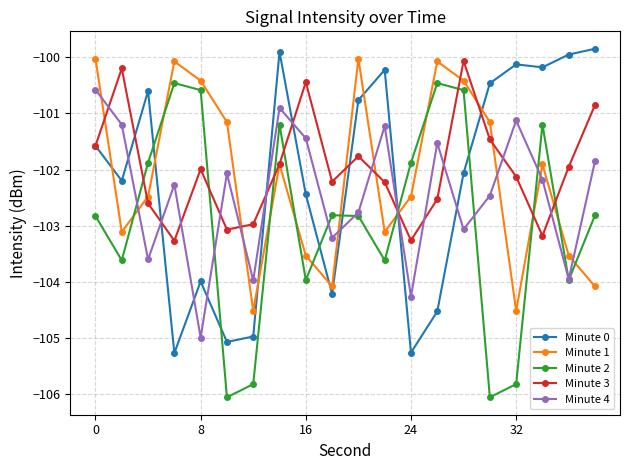

What are all the series names shown in the legend?

Minute 0, Minute 1, Minute 2, Minute 3, Minute 4